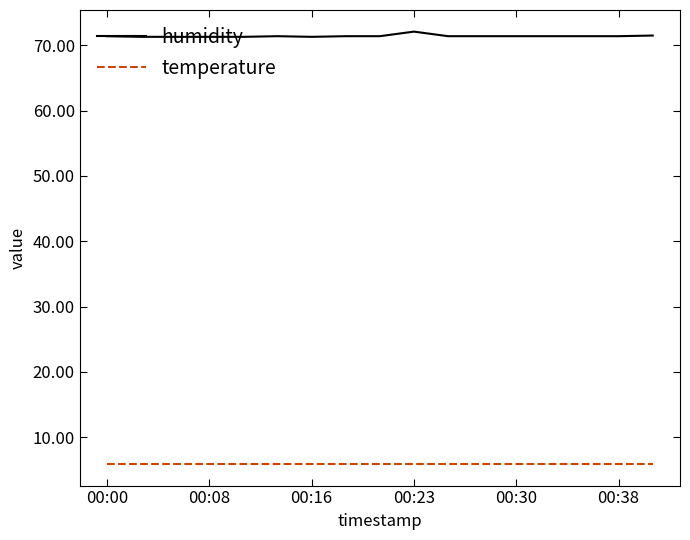

True or false: humidity and temperature intersect in this chart.

False